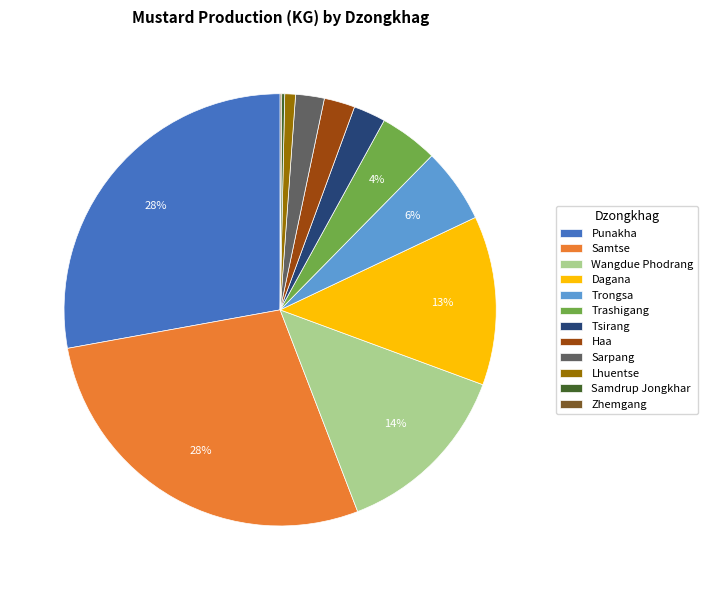

Does Wangdue Phodrang represent more than half of the total?

No